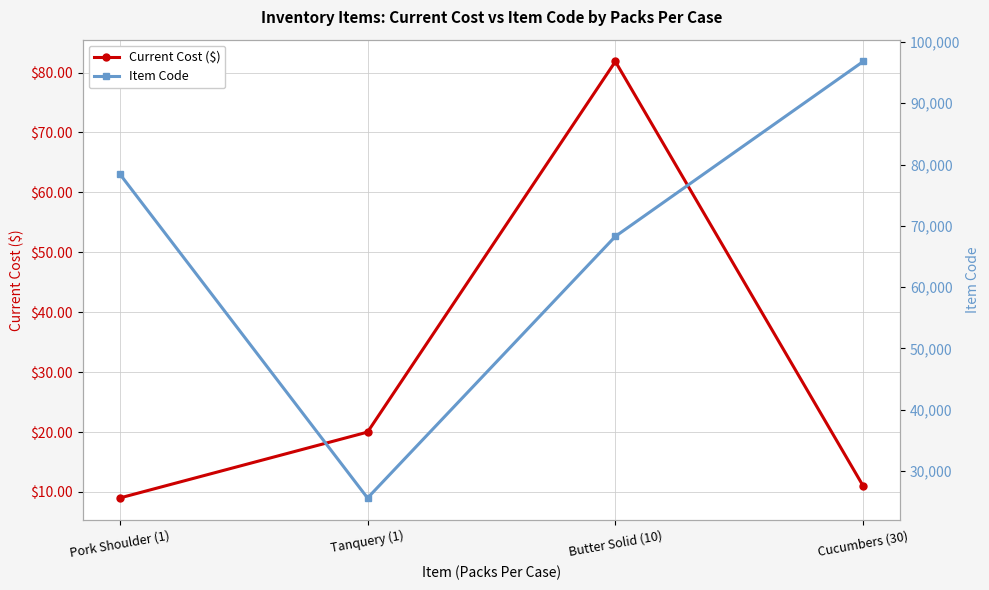

How many lines are shown in the chart?

2